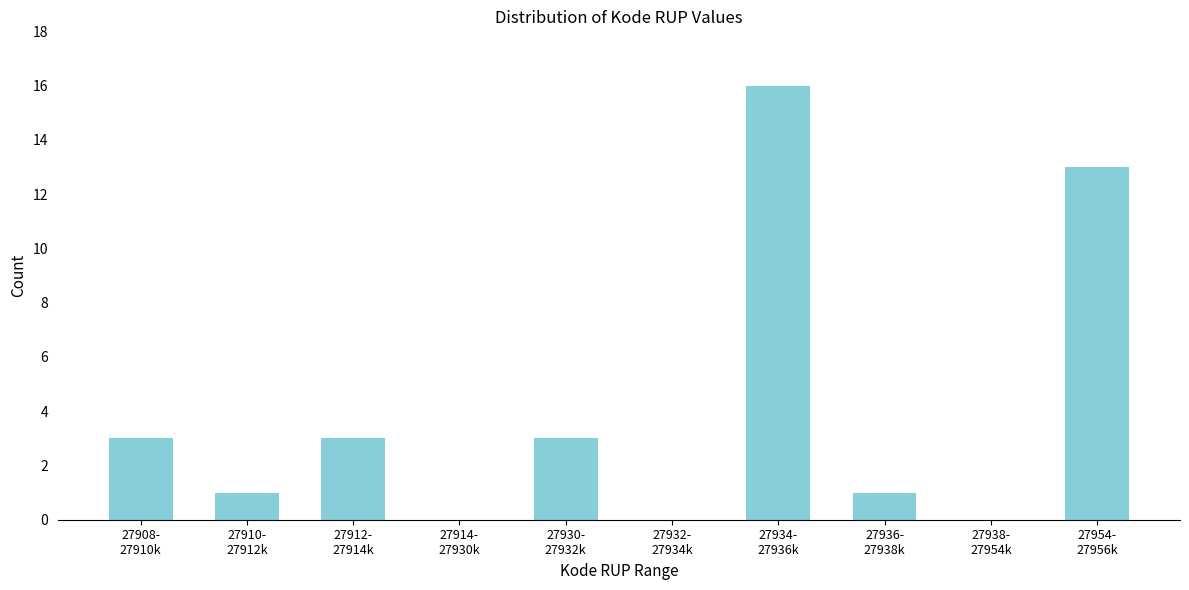

What is the sum of all values?

40